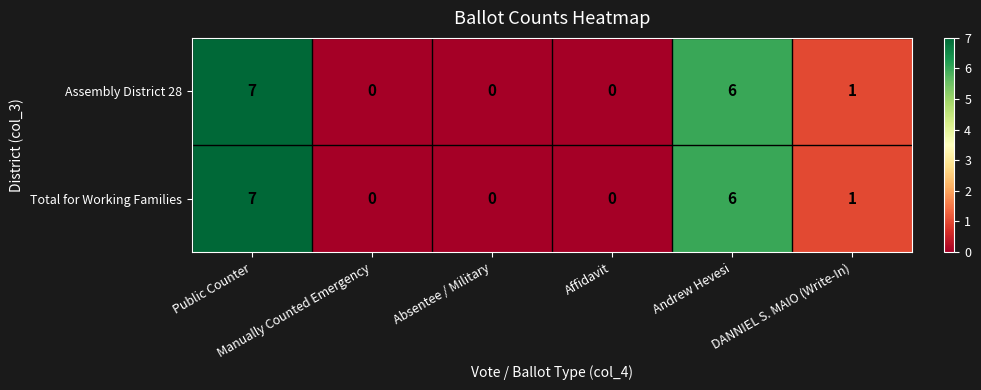

What is the maximum value shown in the chart?

7